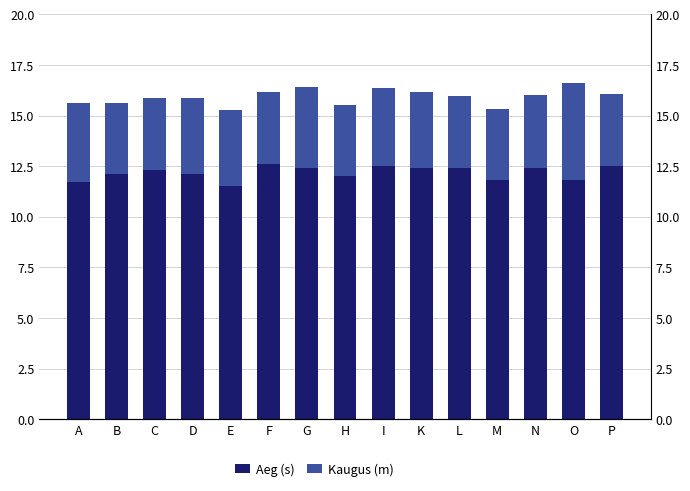

What is the approximate value of Kaugus (m) at C?

3.6